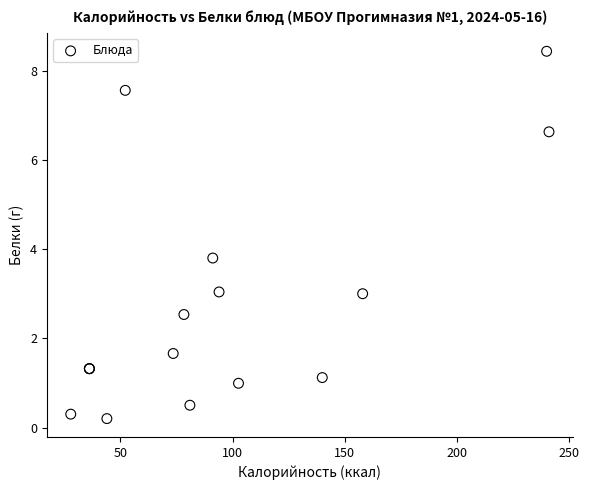

What Y value in the scatter plot is closest to 4?

3.8